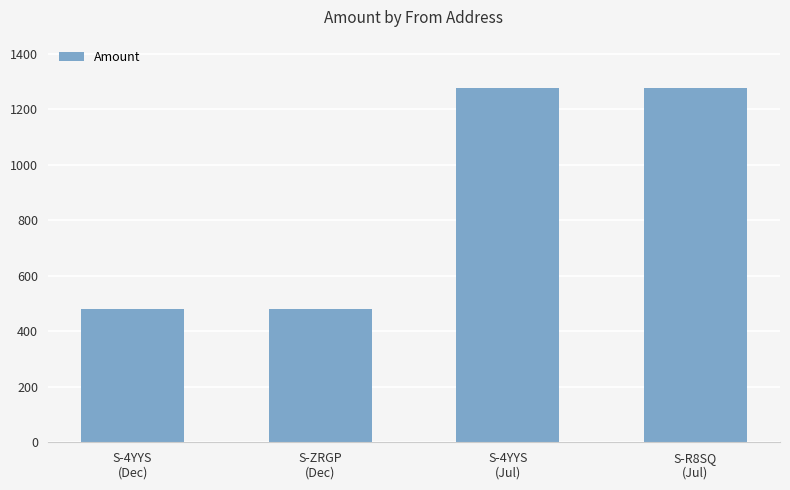

What is the greatest value displayed?

1275.7